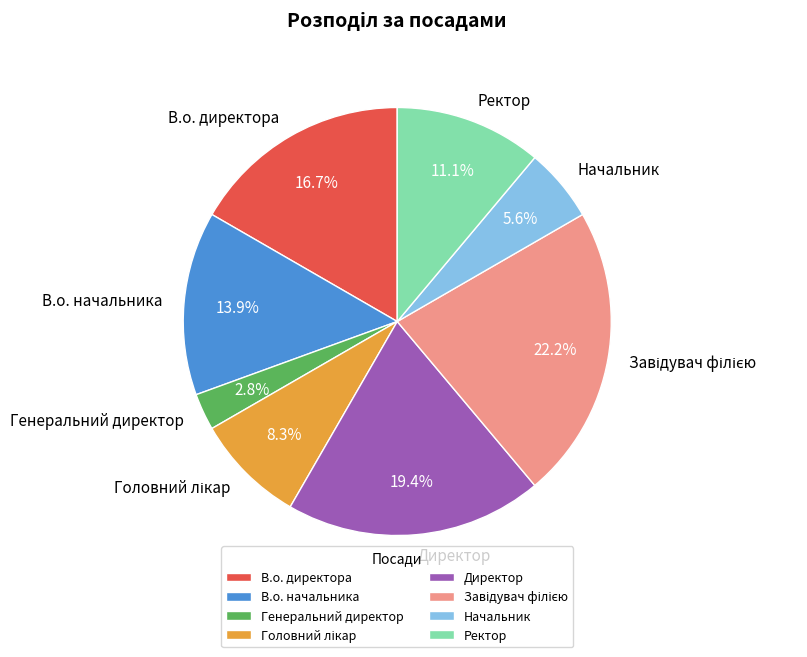

The Генеральний директор slice represents 16% of the pie. True or false?

False